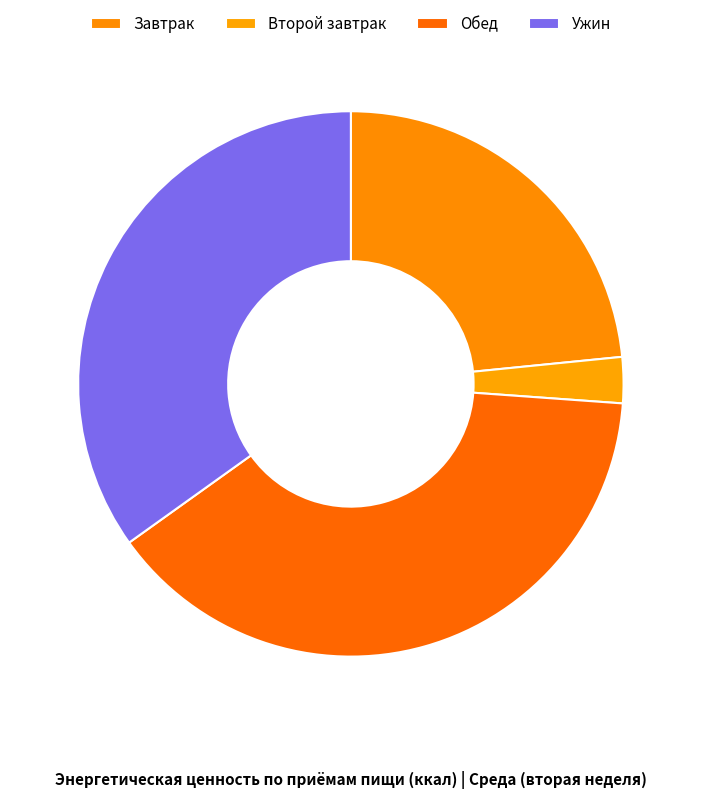

How many slices are in this pie chart?

4